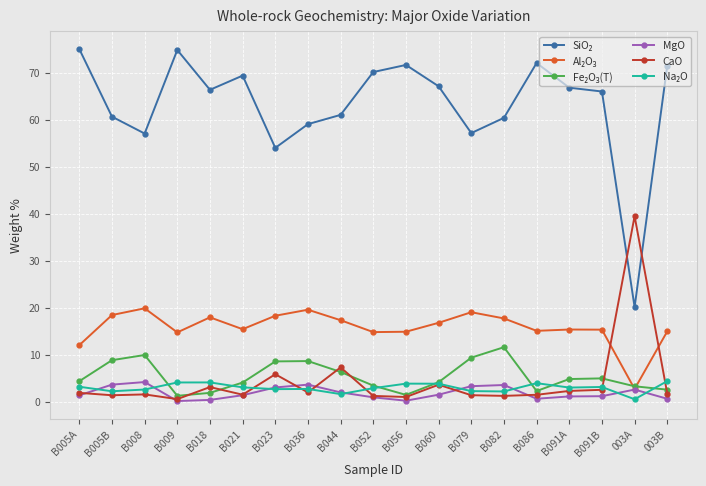

What is the label of the 13th point from the right?

B023